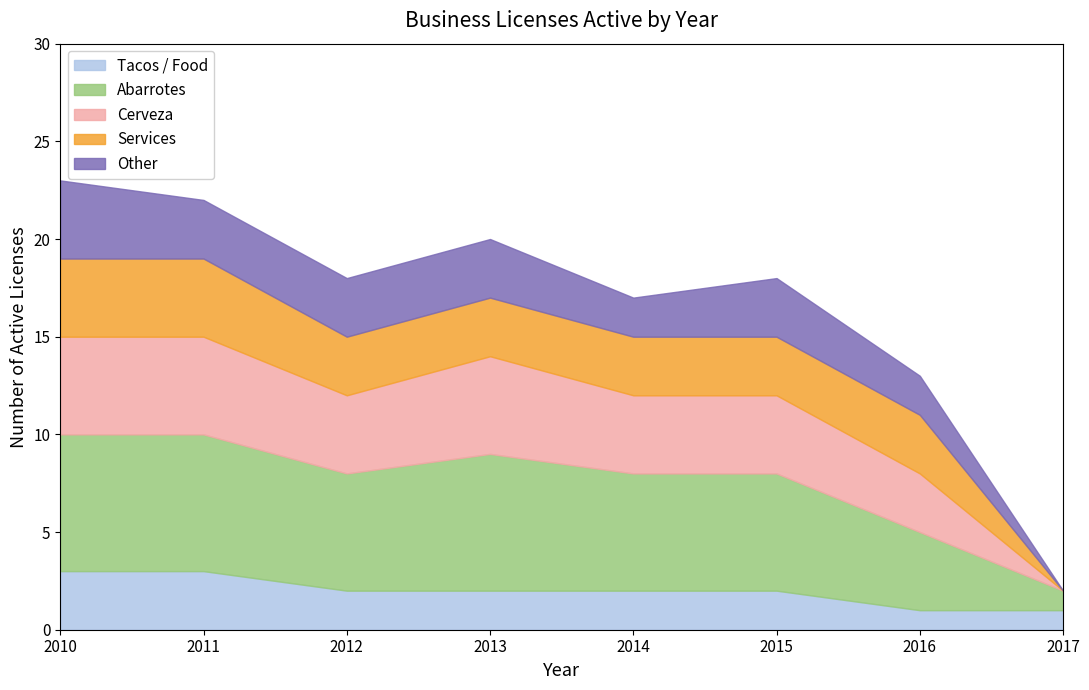

True or false: 2014 and 2010 intersect in this chart.

False